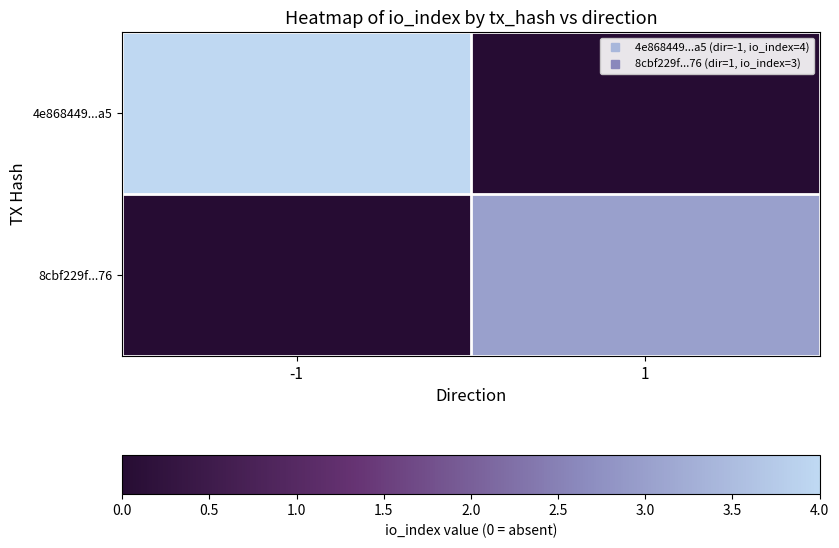

Reading right to left, list all the values displayed in this chart.

4e868449...a5: 1=0.0	-1=1.0
8cbf229f...76: 1=0.8	-1=0.0